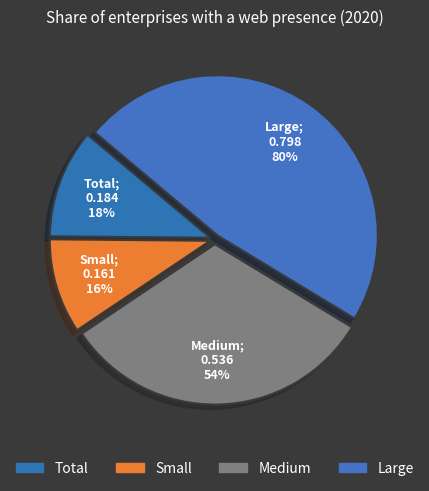

Combined, do Small and Large account for over 50%?

Yes